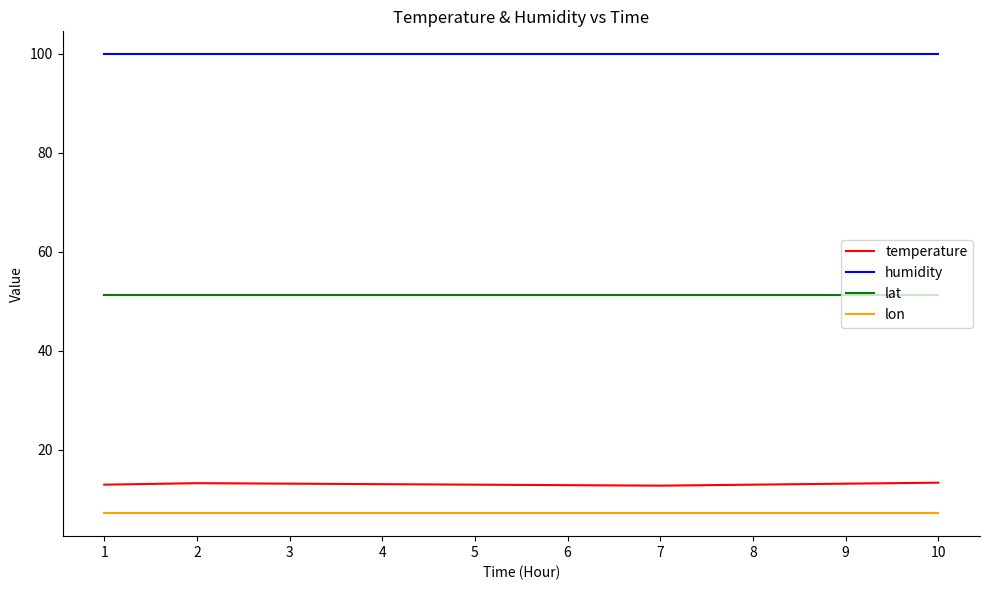

True or false: lon has a value of 7.2 at 5.

True